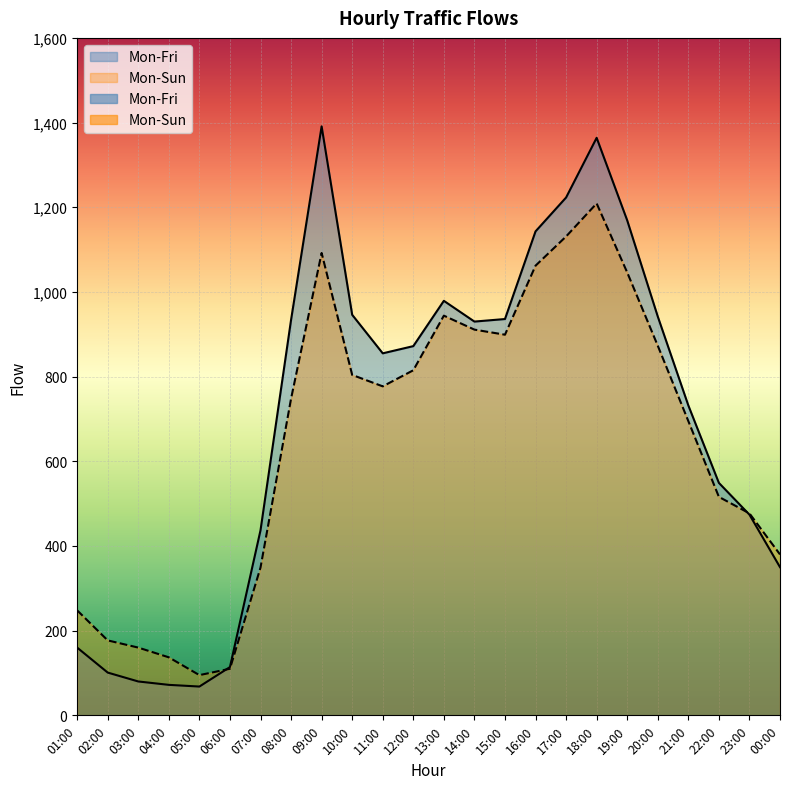

How many data points in Mon-Fri are less than 872?

12